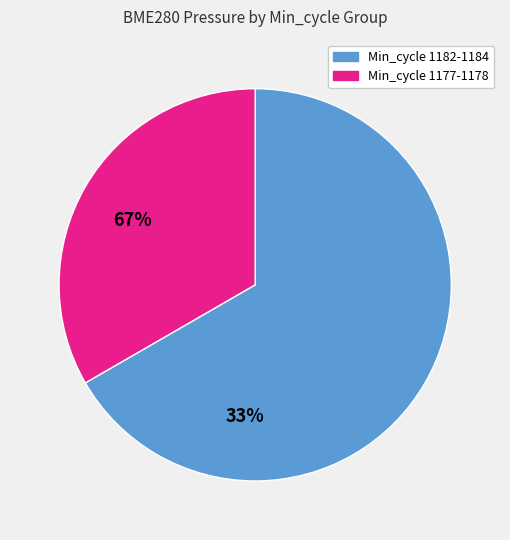

Is there a majority slice in this chart?

Yes